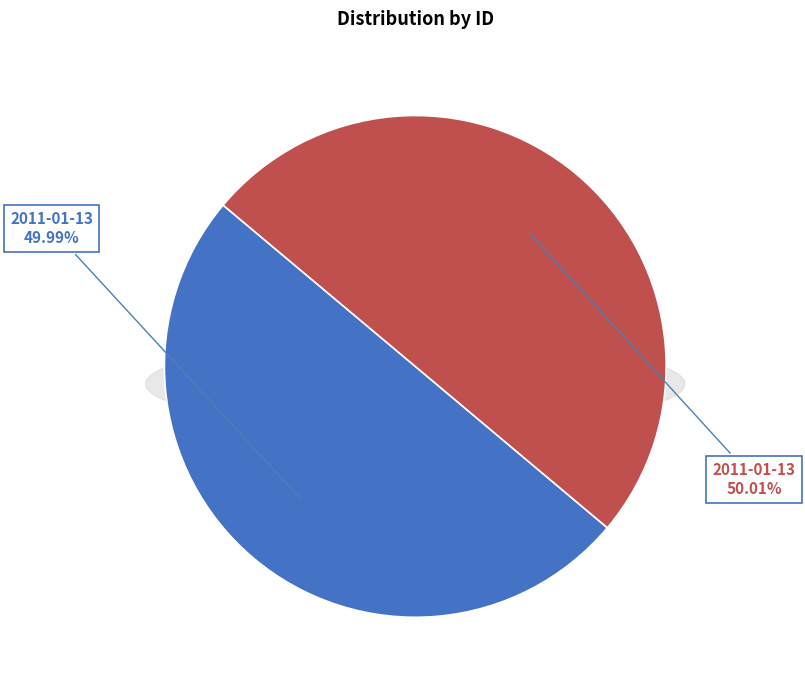

Which slice is the largest?

2011-01-13 06:03:35 UTC